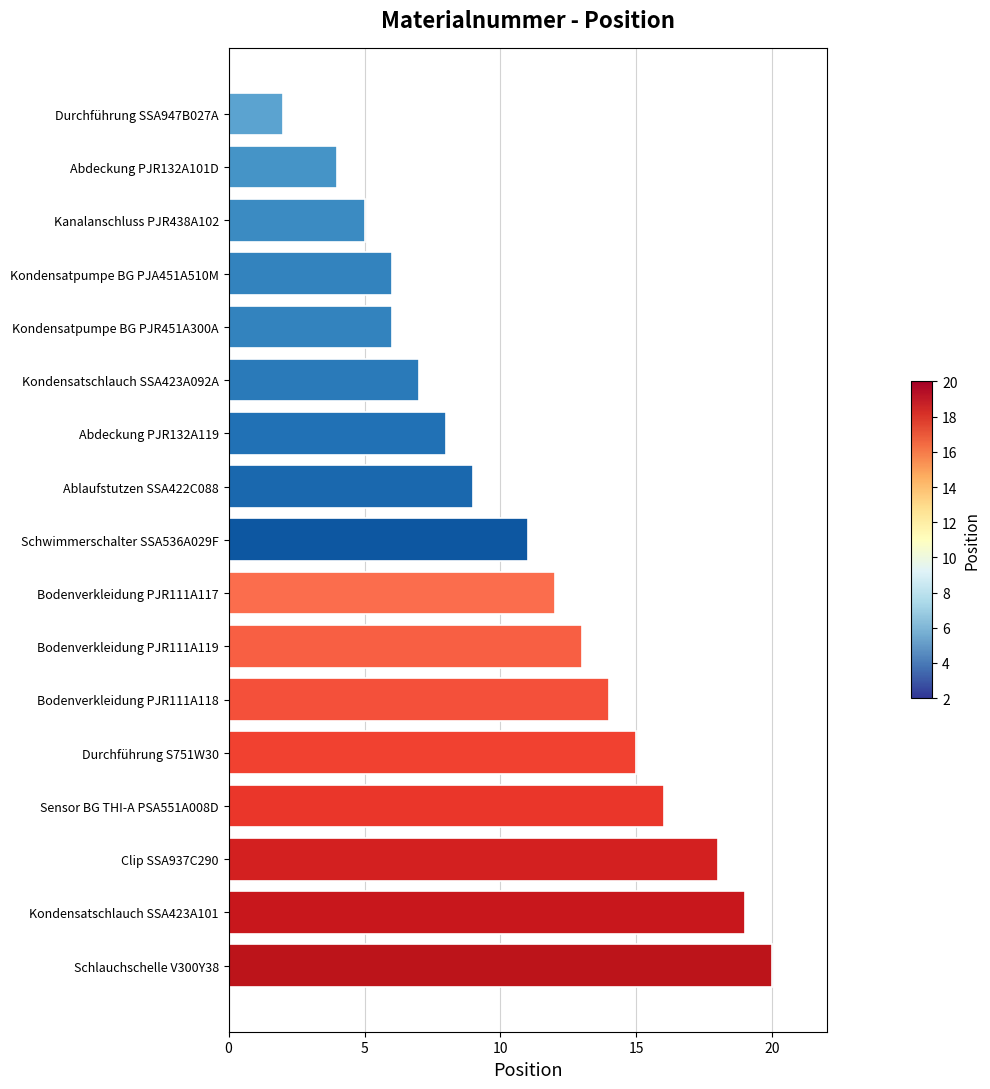

What is the difference between the maximum and second lowest values?

16